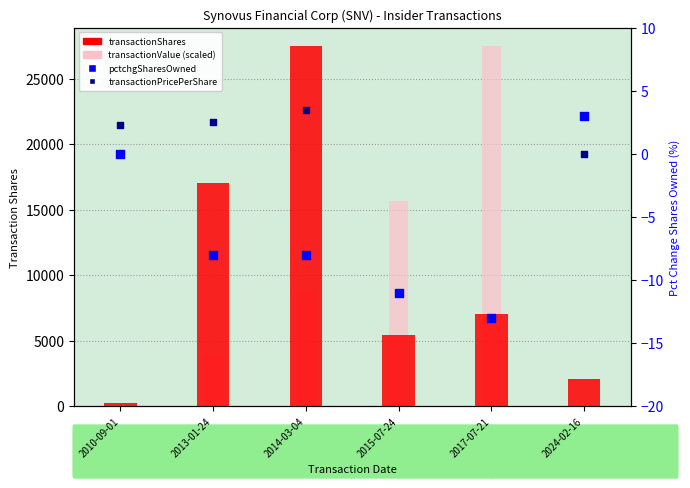

Which series has the widest spread of Y values?

transactionValue (scaled)